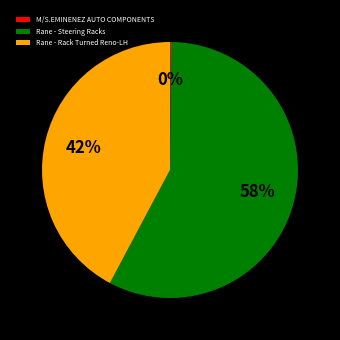

Does Rane - Rack Turned Reno-LH represent more than half of the total?

No